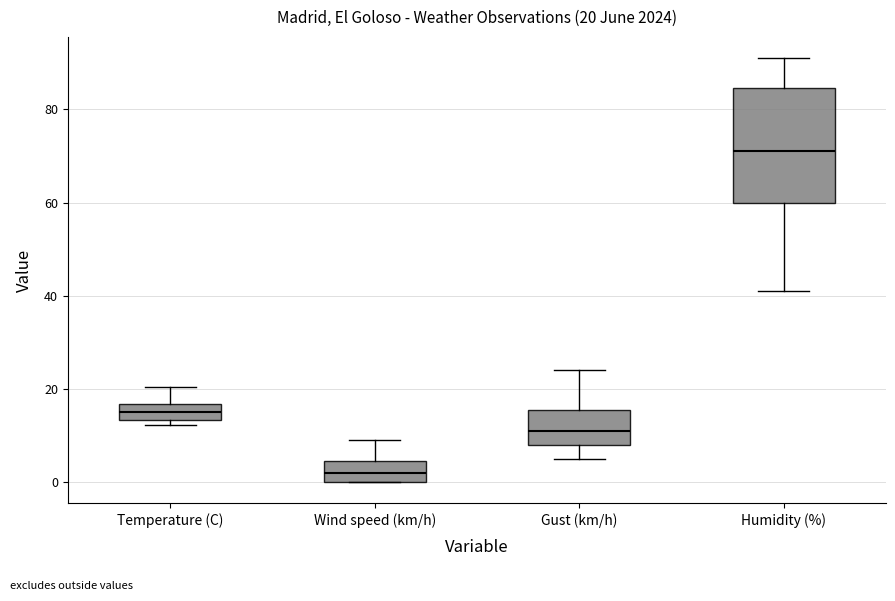

Comparing the boxes themselves (not the whiskers), which one is the tallest?

Humidity (%)